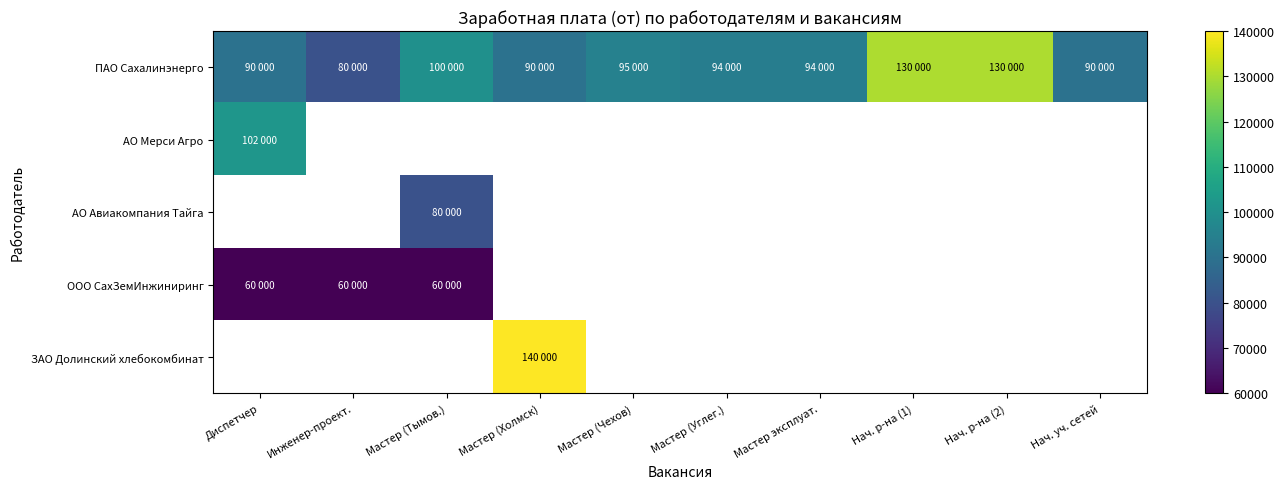

What is the difference between the highest and lowest values at Мастер (Тымов.)?

40000.0